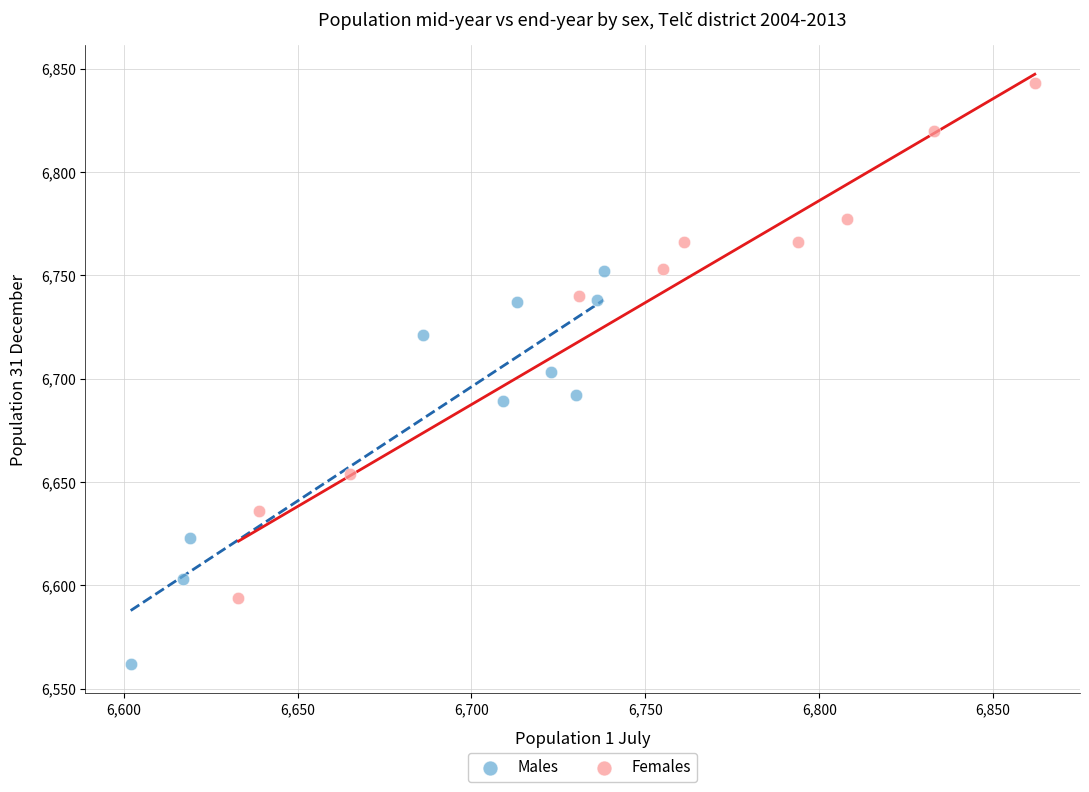

Which series has the widest spread of Y values?

Females